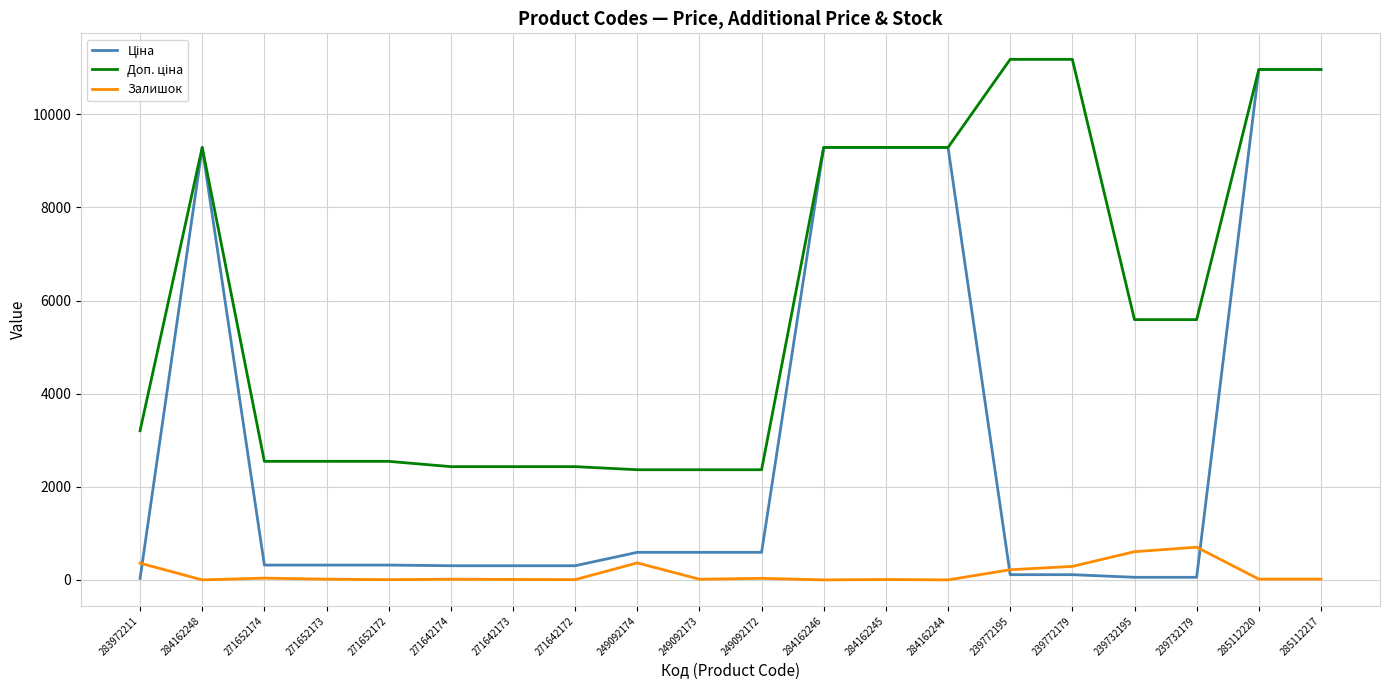

What is the greatest value displayed?

11182.0